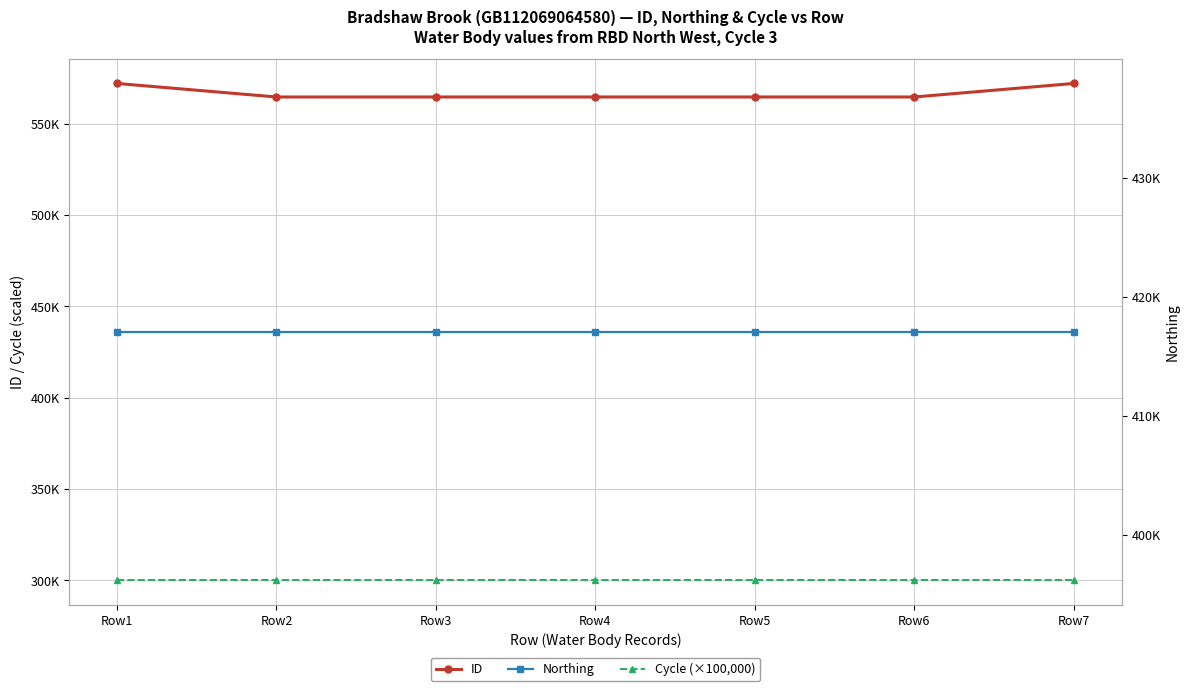

The Cycle (×100,000) series shows 449876 at Row4. True or false?

False